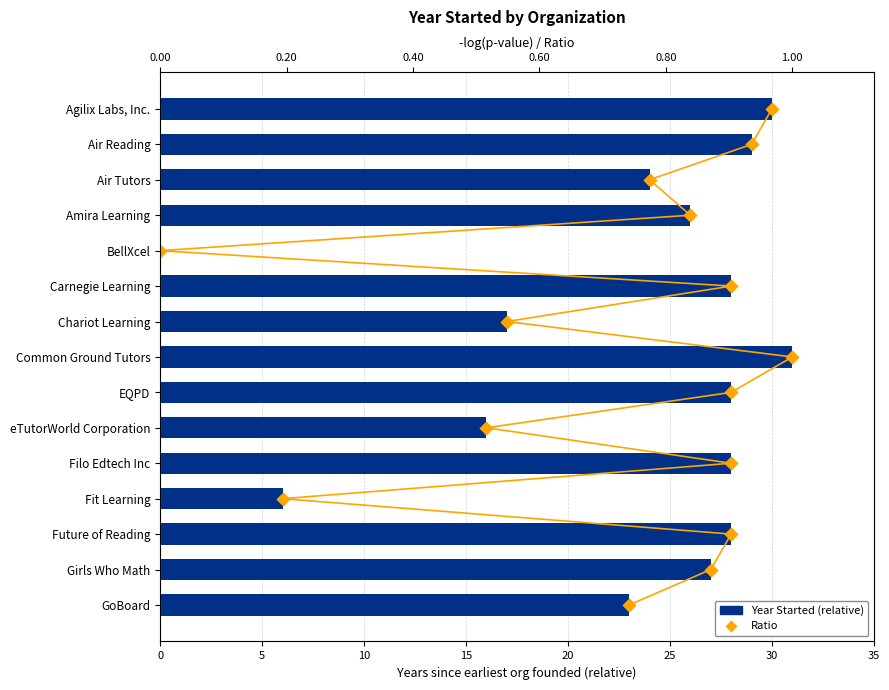

Is the value of Year Started (relative to earliest) at 20 greater than the value of Ratio at 14?

No